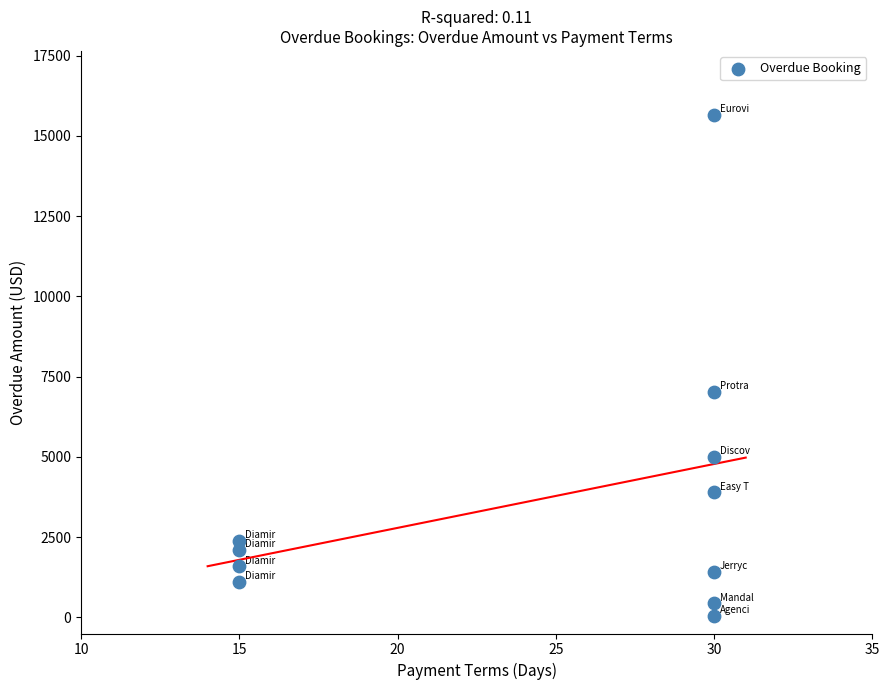

What Y value in the scatter plot is closest to 7842?

7018